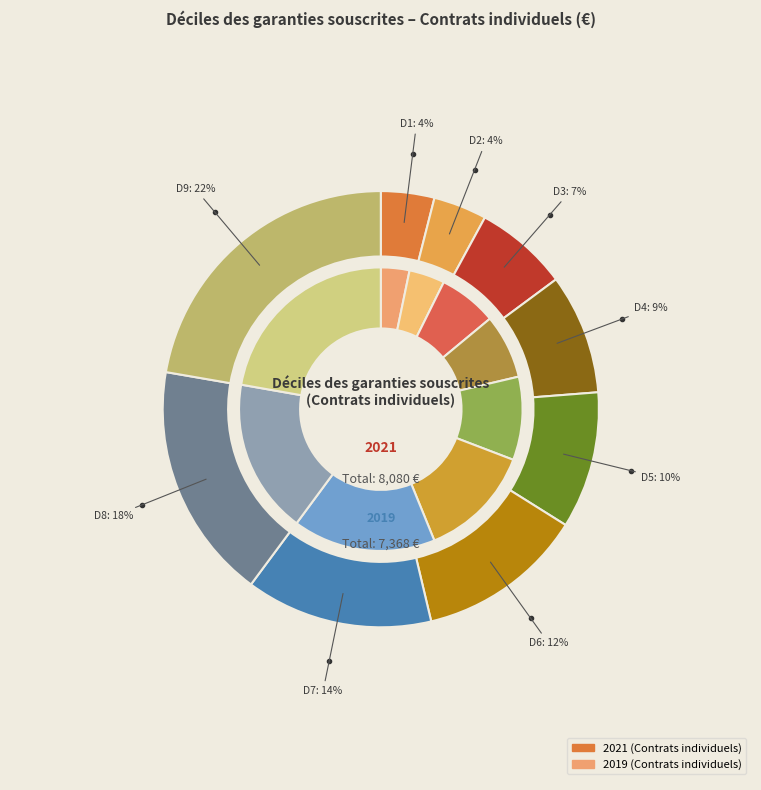

Combined, do D1 and D3 account for over 50%?

No